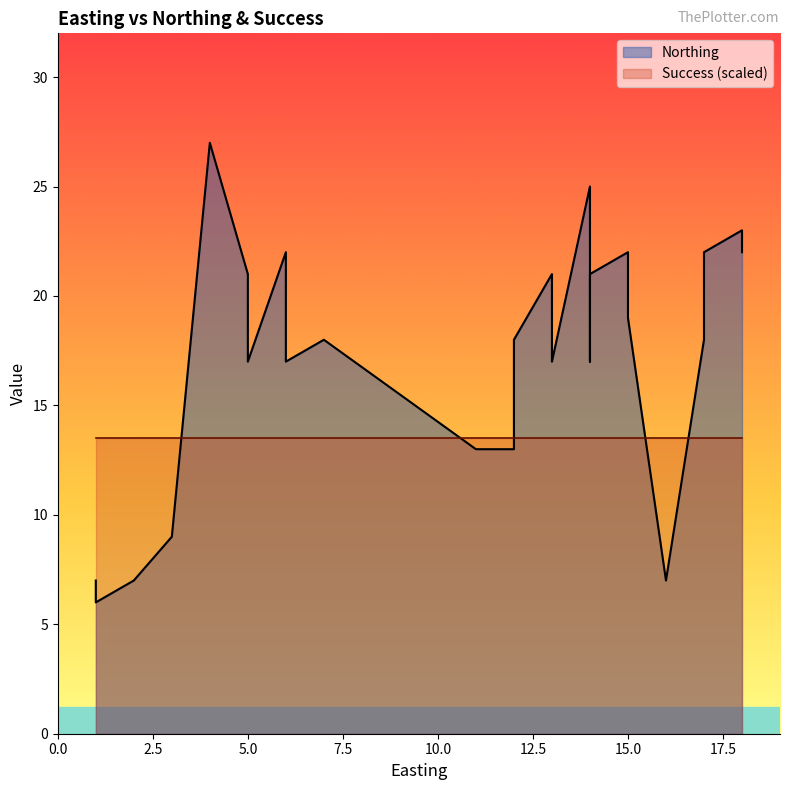

Is the value of Success at 11 greater than the value of Northing at 14?

No